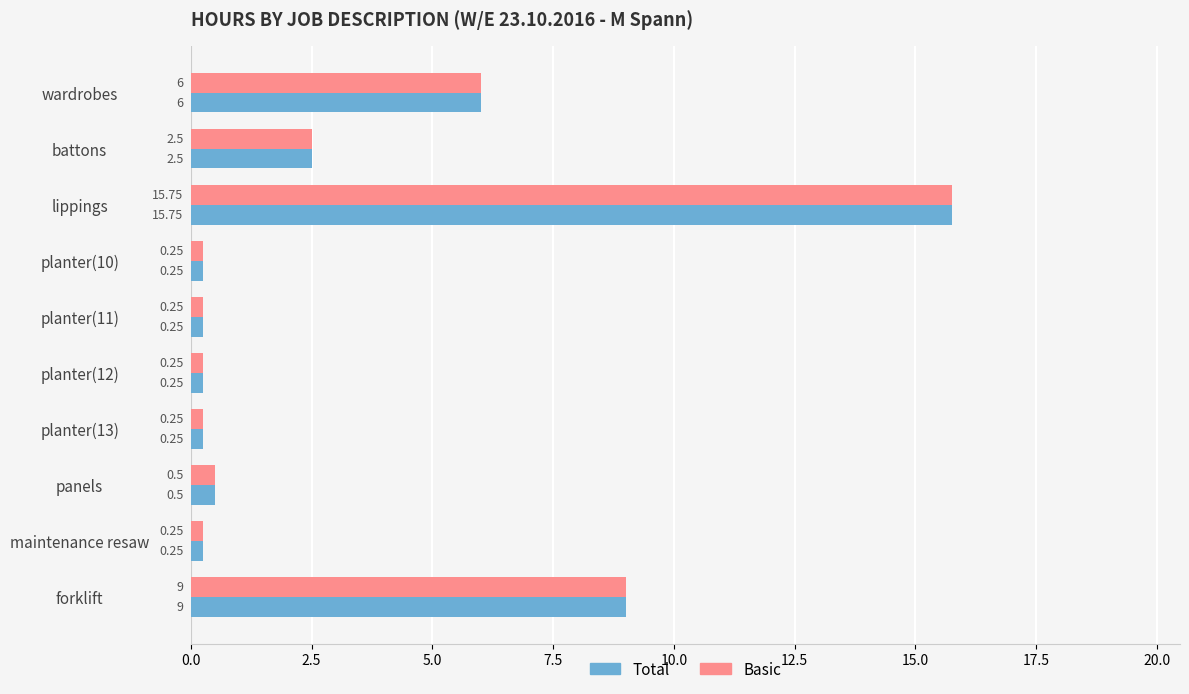

How many series are shown in this chart?

2